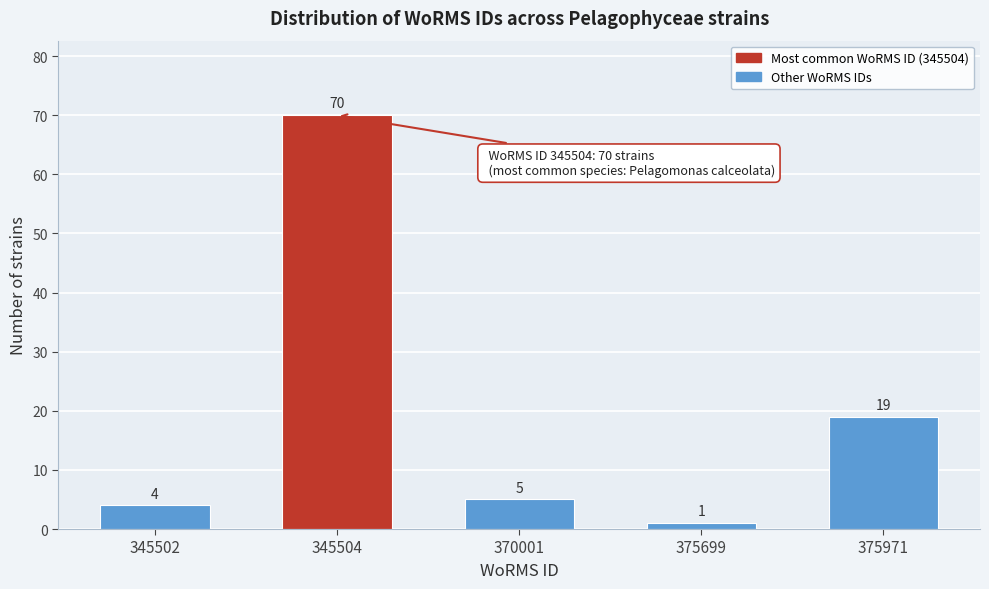

Reading left to right, what are all the values shown in this chart?

345502=4	345504=70	370001=5	375699=1	375971=19